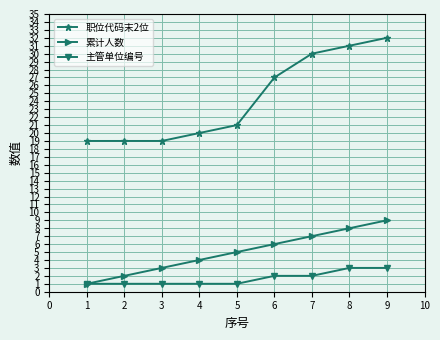

Count the number of categories in the chart.

9